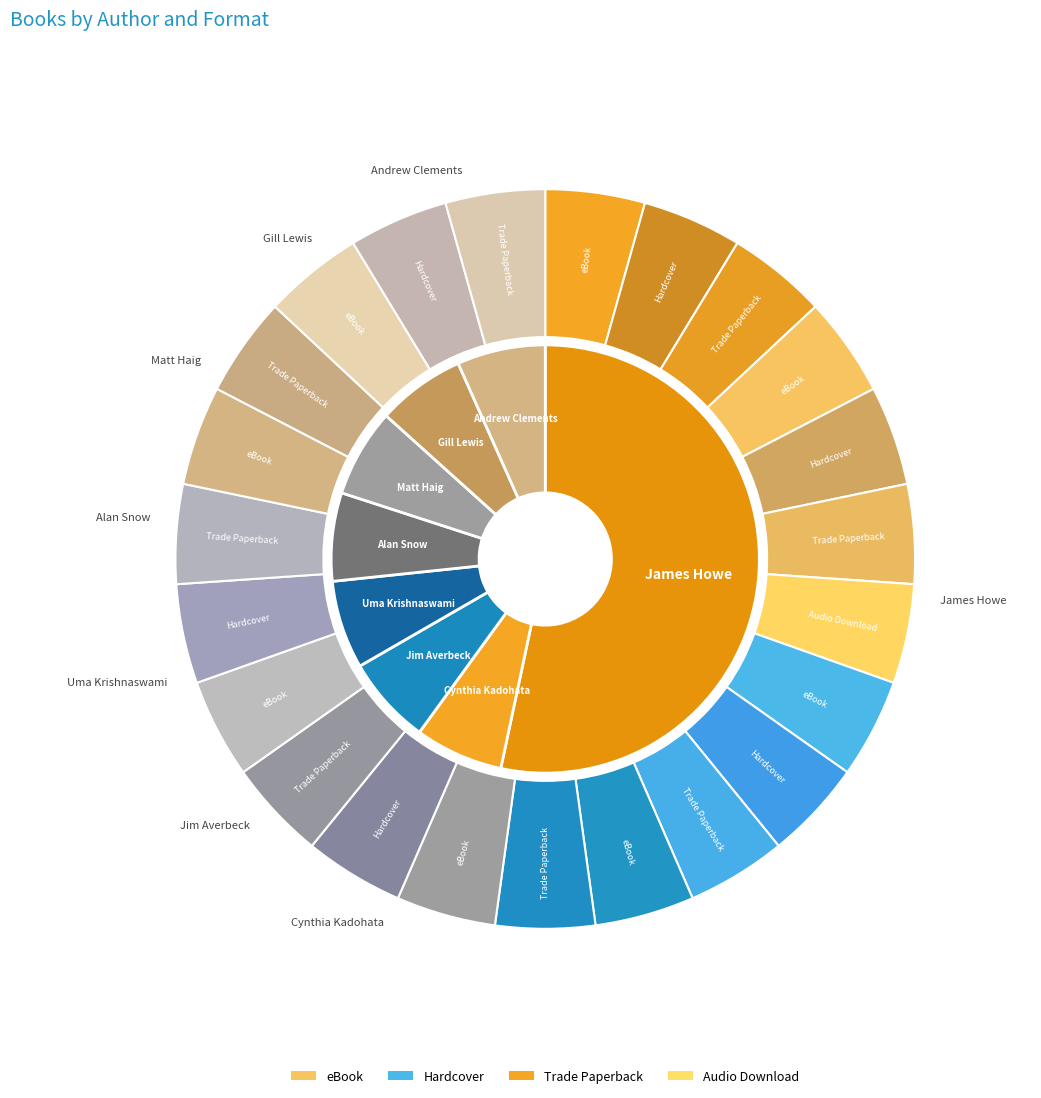

Which category has the biggest portion of the pie?

James Howe (20539048)